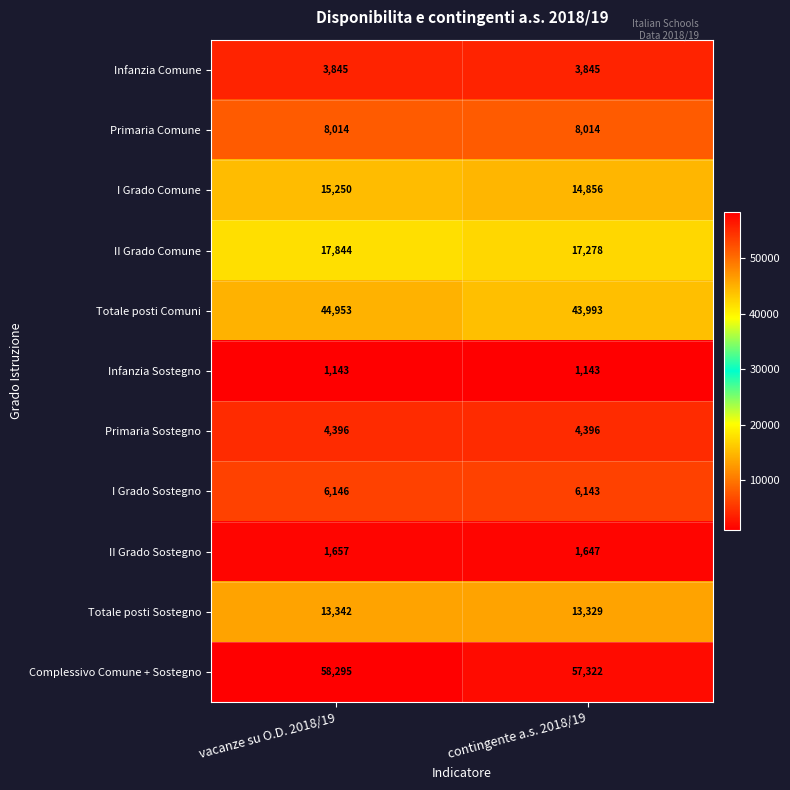

What is the maximum value shown in the chart?

58295